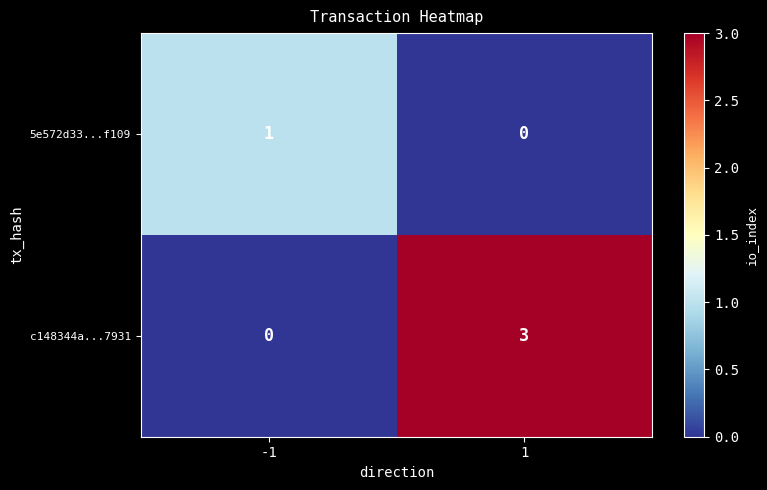

The value of 5e572d33...f109 at -1 is 1. True or false?

True